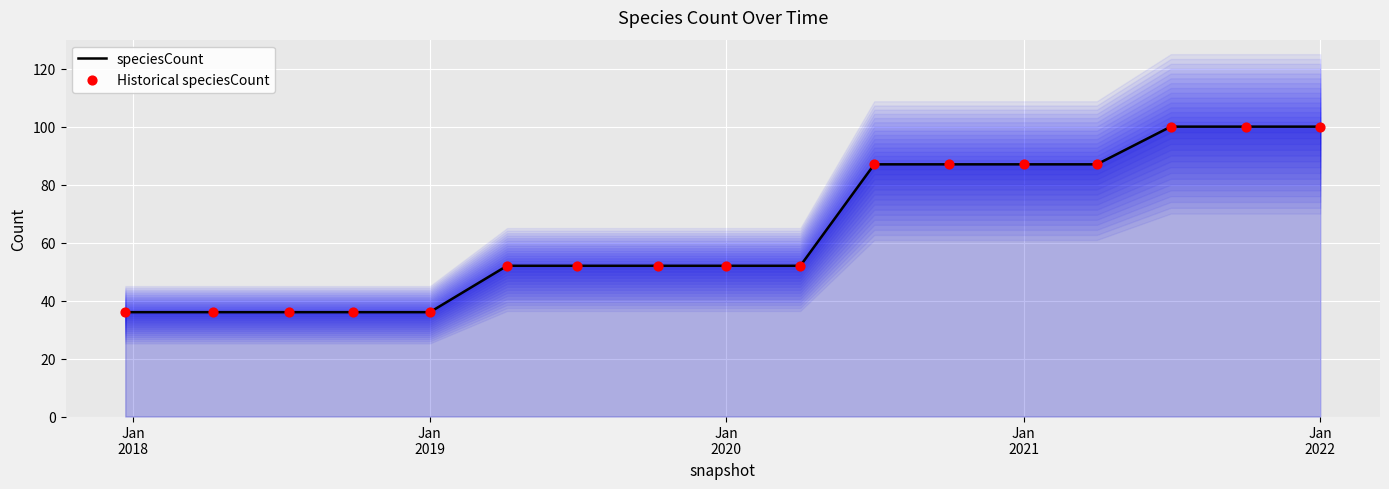

What are all the series names shown in the legend?

speciesCount, Historical speciesCount